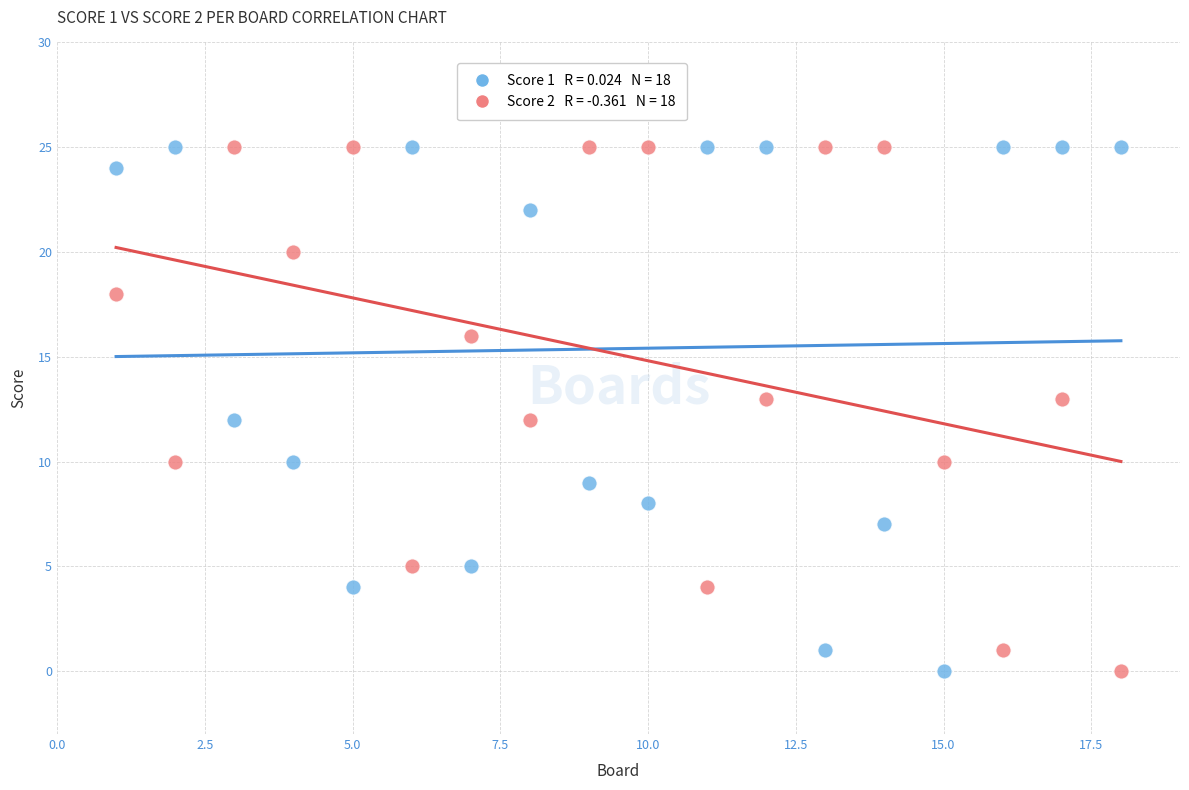

Across all data points, what is the range of Y values (max minus min)?

25